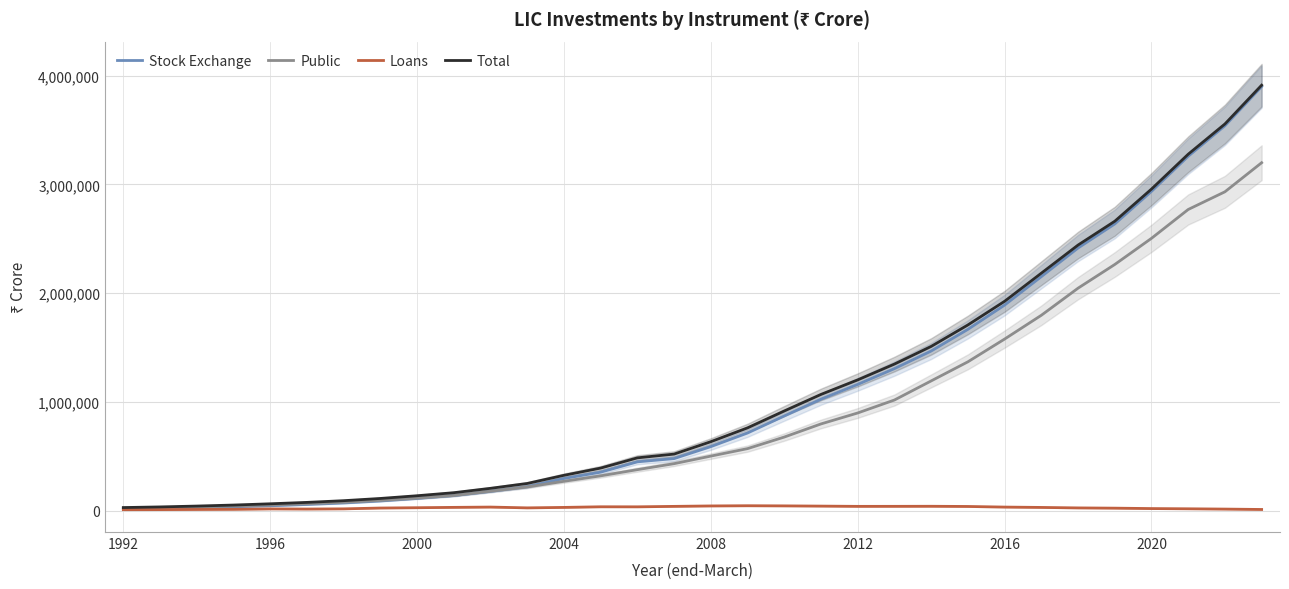

What is the highest value of the Public series?

3199417